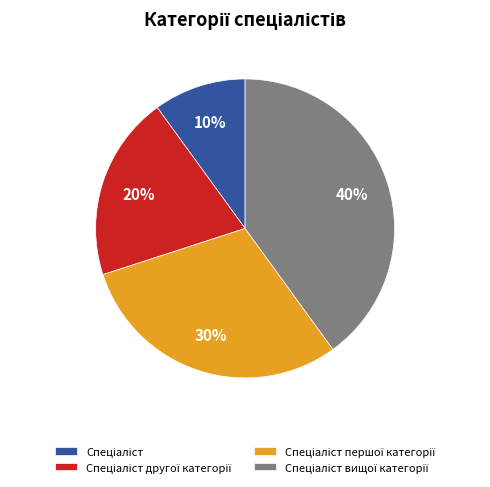

To the nearest percent, what is the difference between the largest and smallest slice percentages?

30%